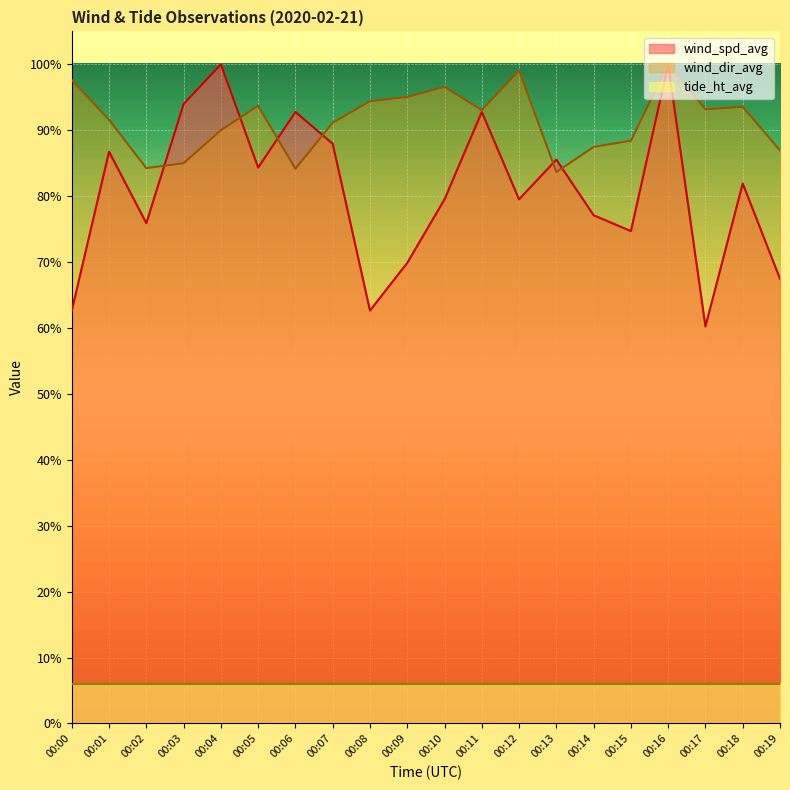

Between 00:06 and 00:13, which is larger?

00:06